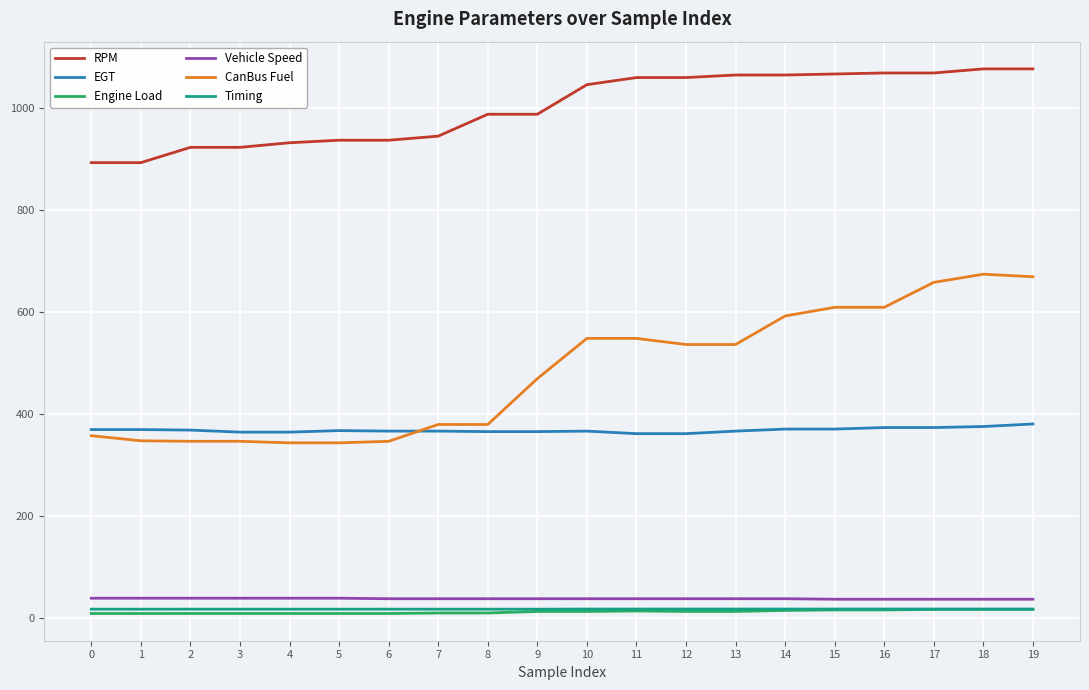

What is the difference between the second highest and second lowest values in the Vehicle Speed series?

2.0